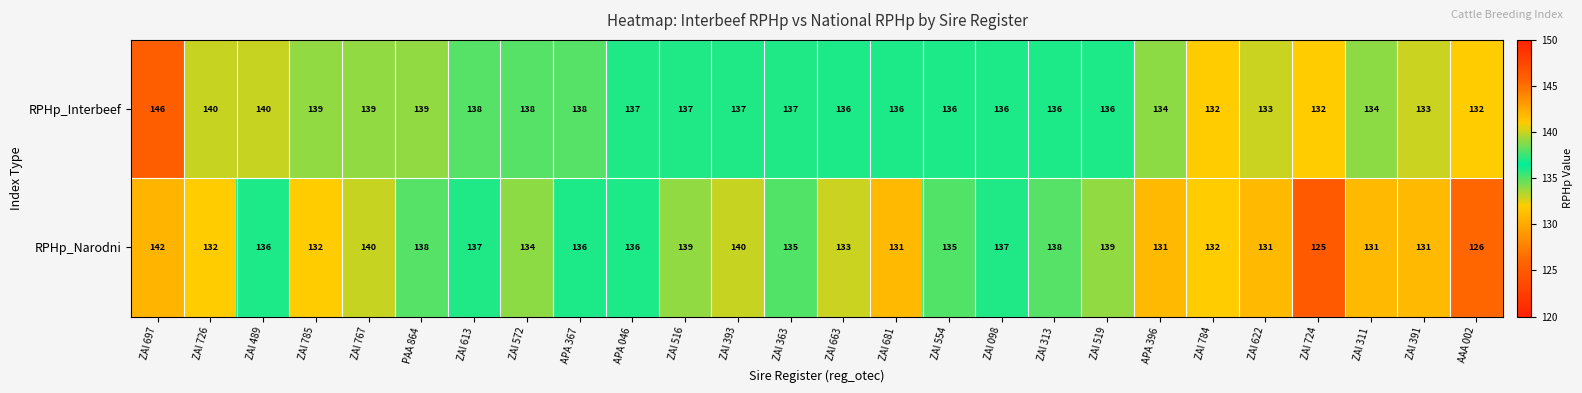

How many distinct data groups are displayed?

2